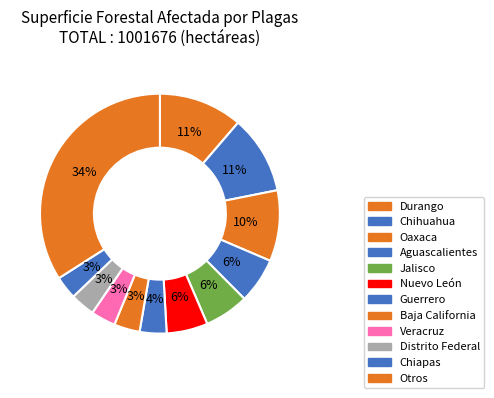

To the nearest percent, what portion does Otros represent?

34%